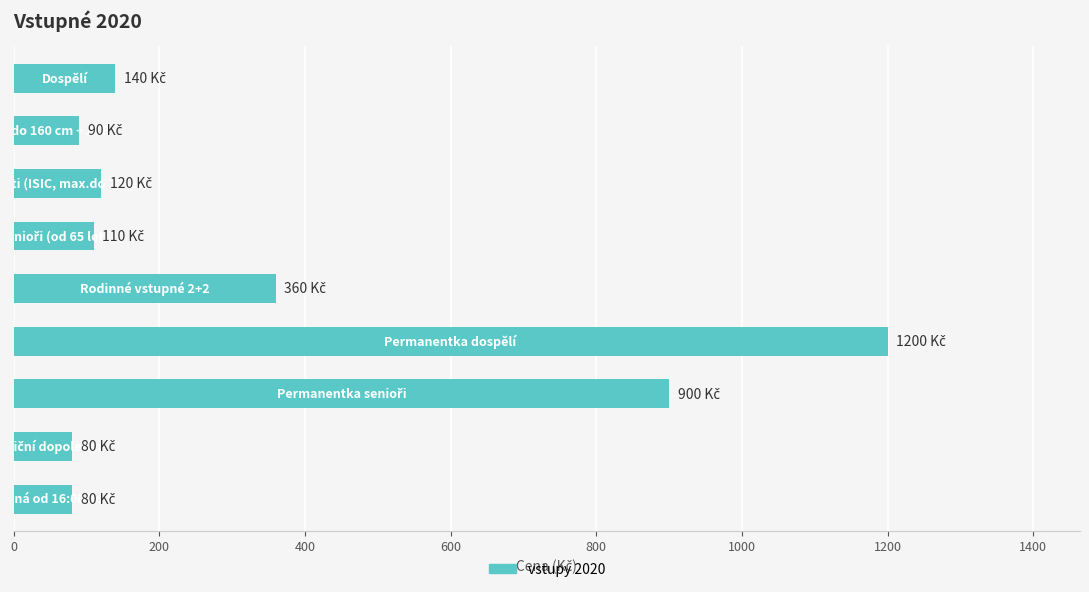

What is the greatest value displayed?

1200